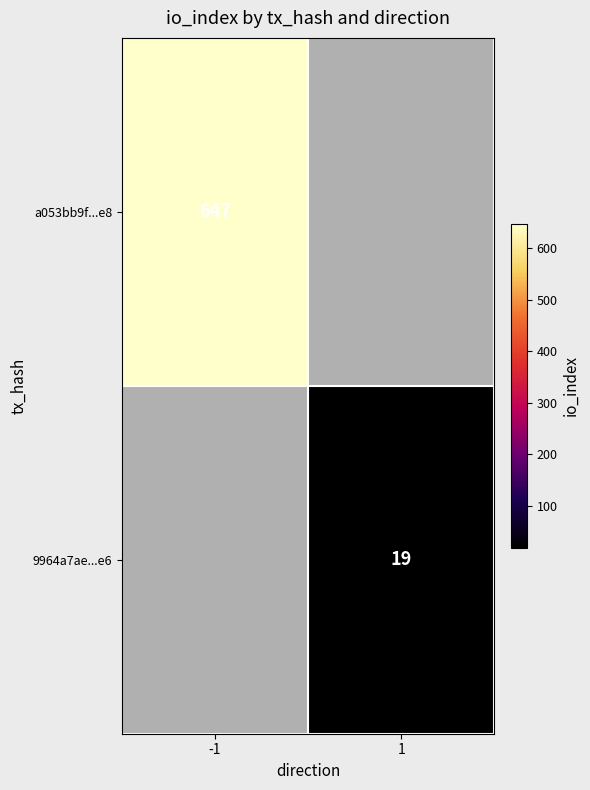

What is the minimum value shown in the chart?

19.0